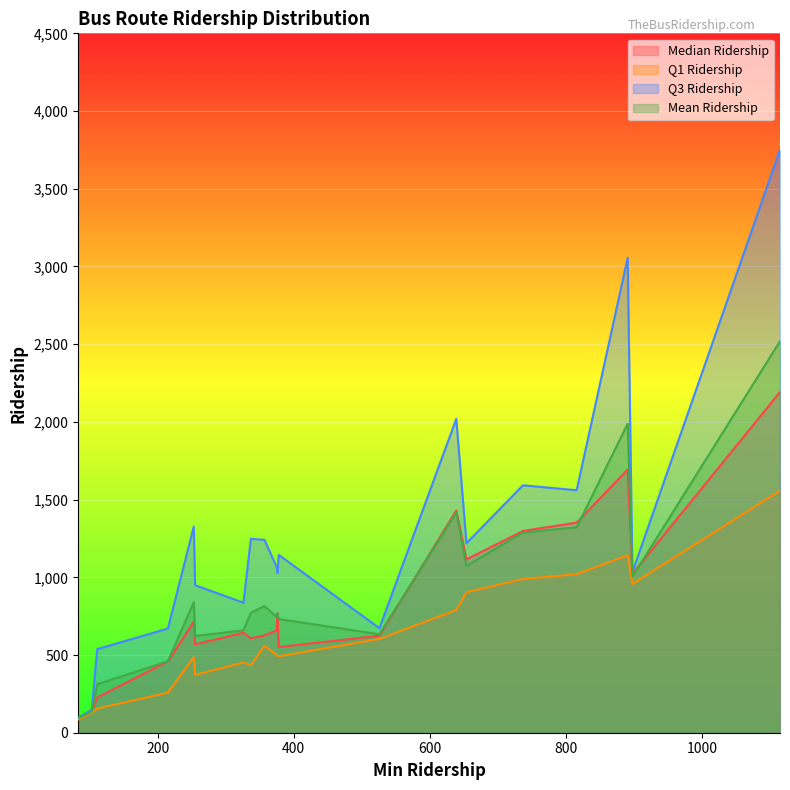

Where is Mean Ridership nearest to the value 1306?

24